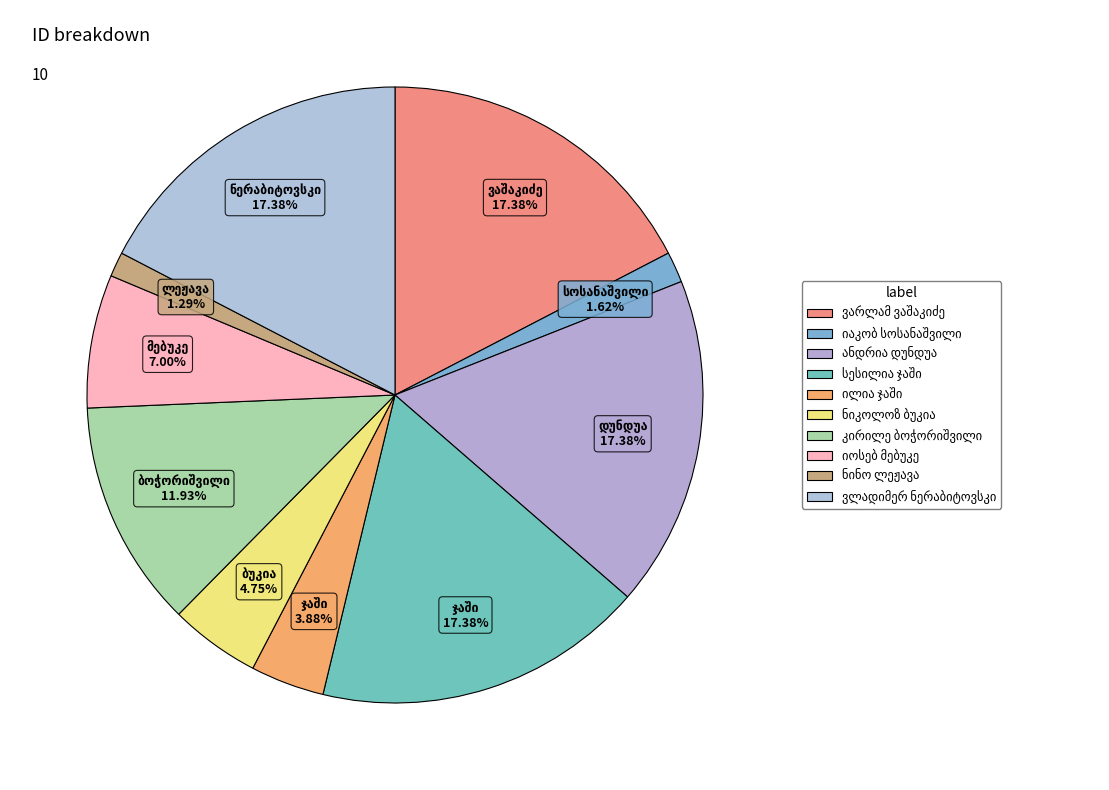

To the nearest percent, what percentage of the pie is ვლადიმერ ნერაბიტოვსკი?

17%